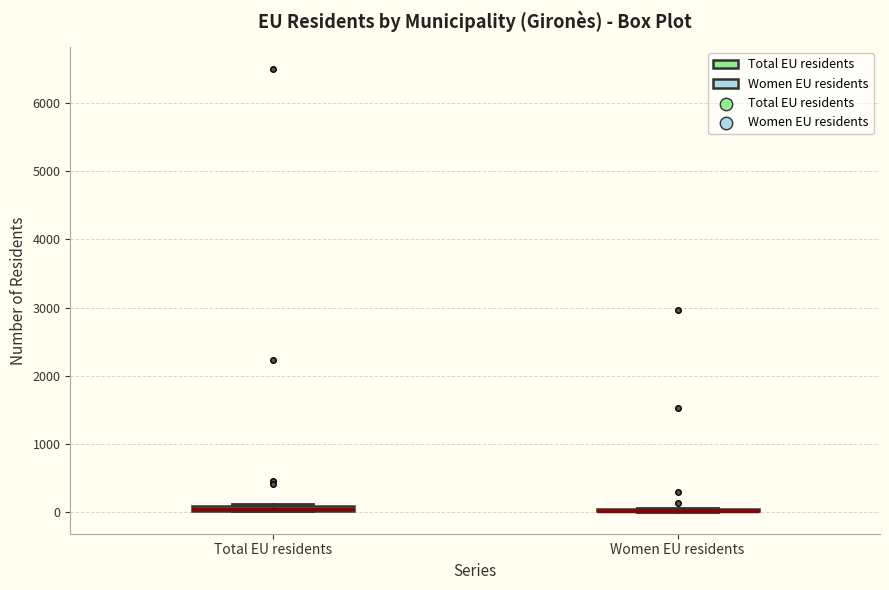

Where is the lower edge of the box for Total EU residents on the y-axis? The values are not printed on the chart, so give them approximately, as read against the axis.

0